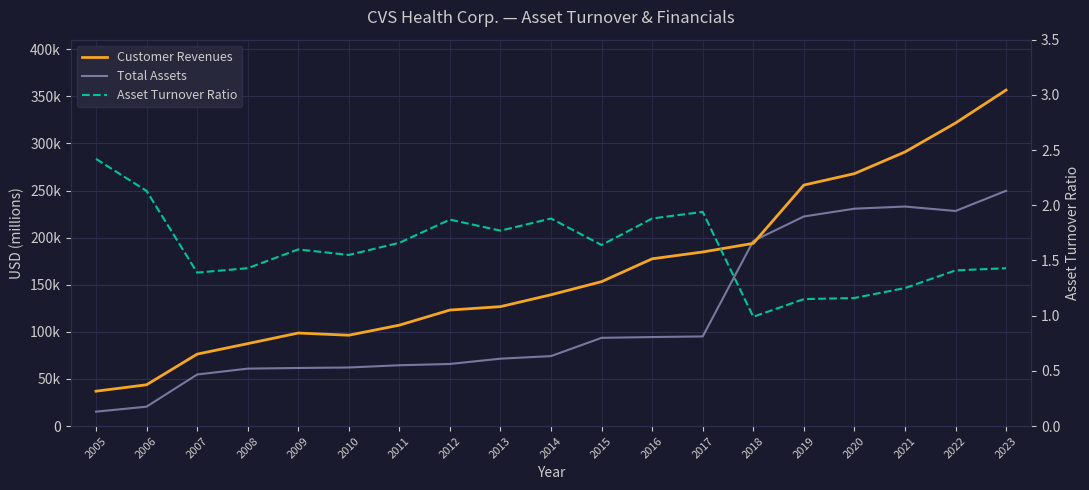

What is the average value of the Asset Turnover Ratio series?

1.6